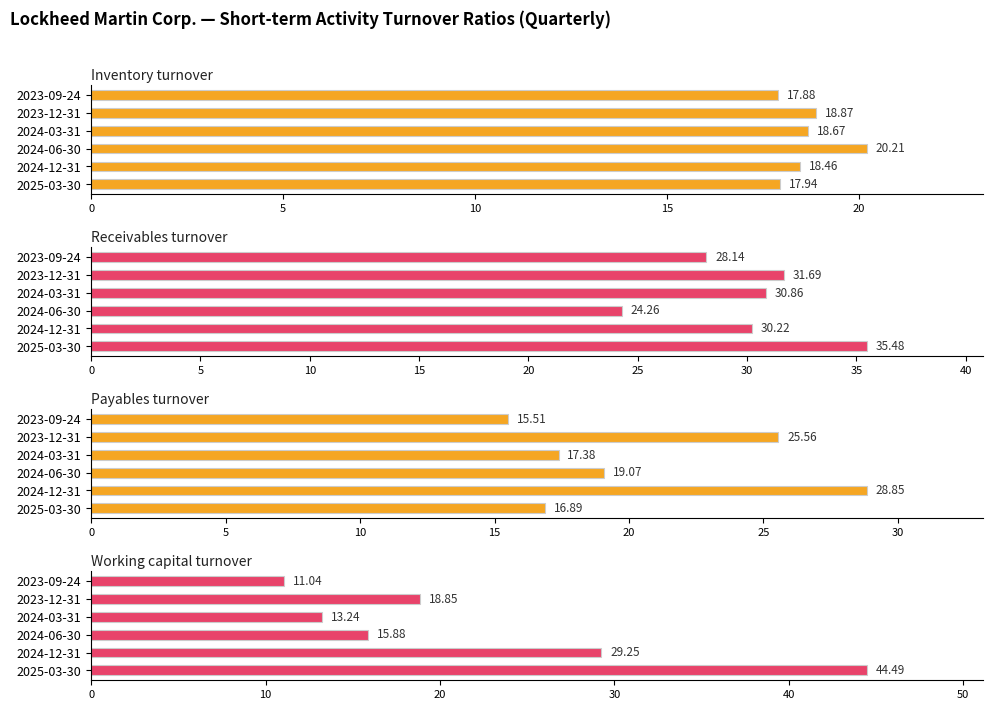

Reading left to right, extract all data points from this chart.

Inventory turnover: 17.9	18.5	20.2	18.7	18.9	17.9
Receivables turnover: 35.5	30.2	24.3	30.9	31.7	28.1
Payables turnover: 16.9	28.9	19.1	17.4	25.6	15.5
Working capital turnover: 44.5	29.2	15.9	13.2	18.9	11.0